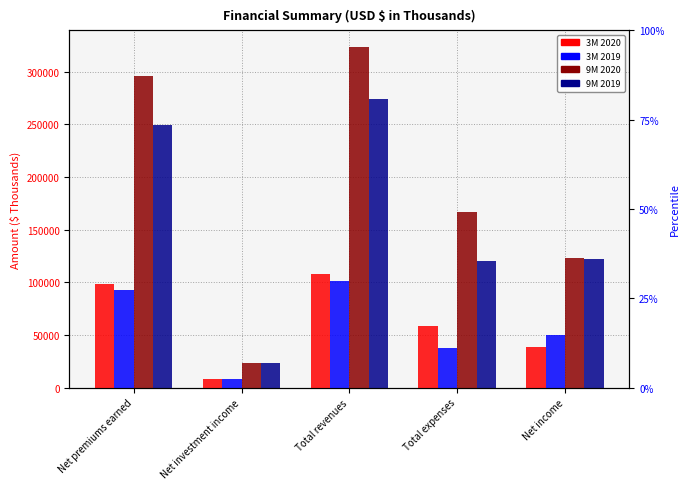

At which category is the sum across all series the highest?

Total revenues